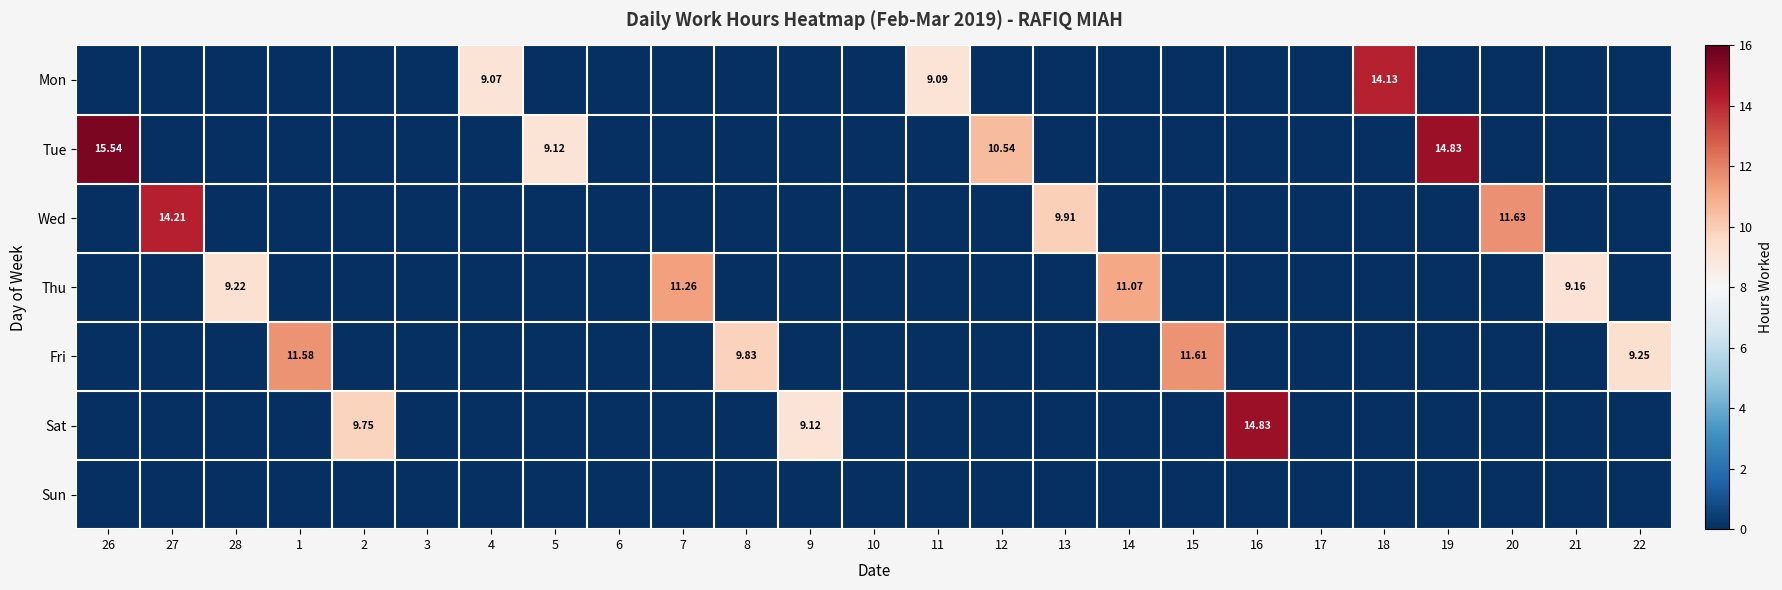

How many data points in Fri are above 0?

4